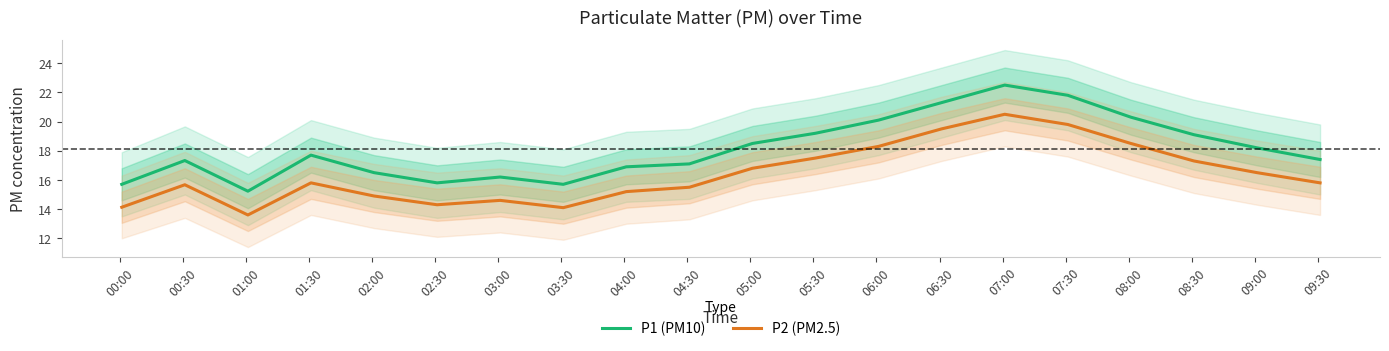

Which series has the largest total across all categories?

P1 (PM10)